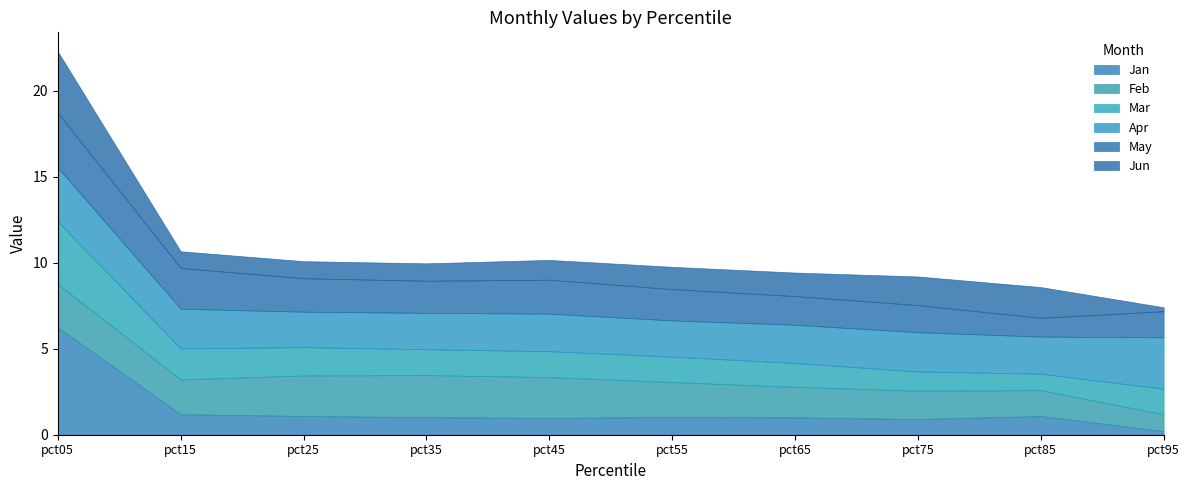

At which category does the chart reach its peak across all series?

pct05